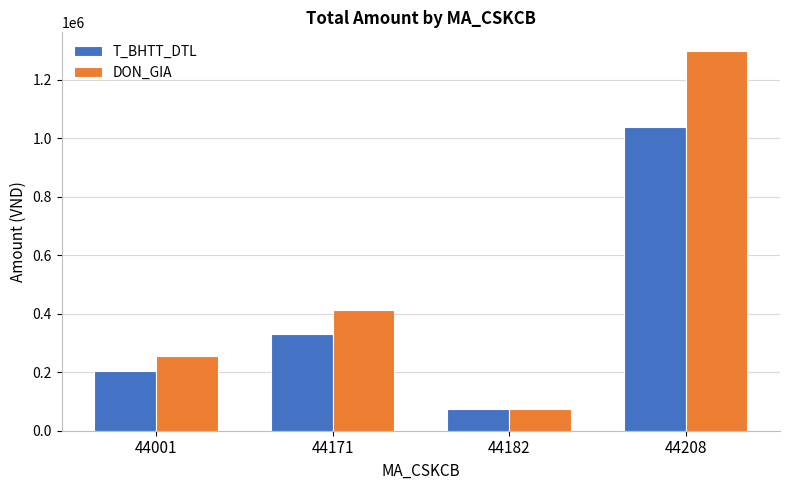

Count the T_BHTT_DTL values in the range 205600 to 1037480.

3